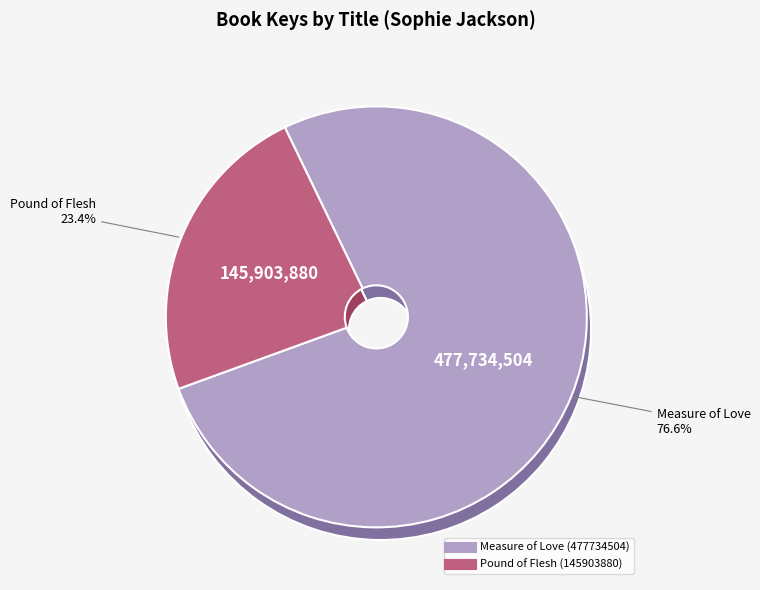

What portion of the pie excludes Pound of Flesh (145903880)?

76.6%